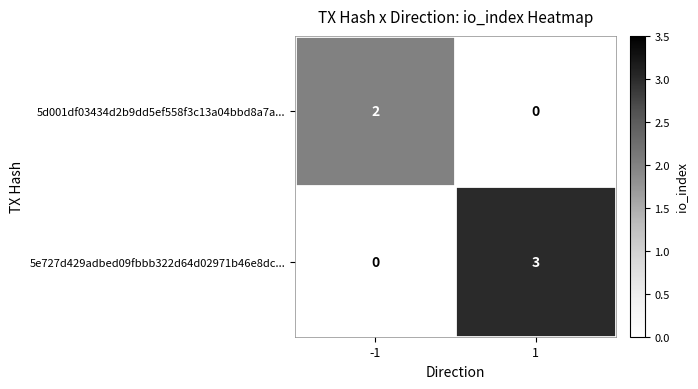

Between -1 and 1, which series saw the biggest shift?

5e727d429adbed09fbbb322d64d02971b46e8dc...